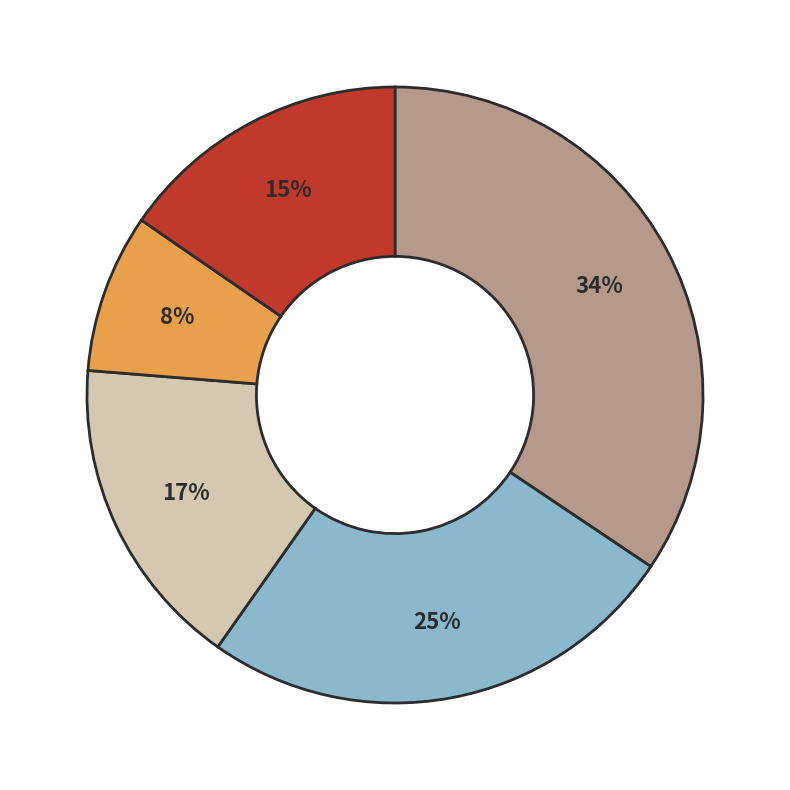

Is there a majority slice in this chart?

No